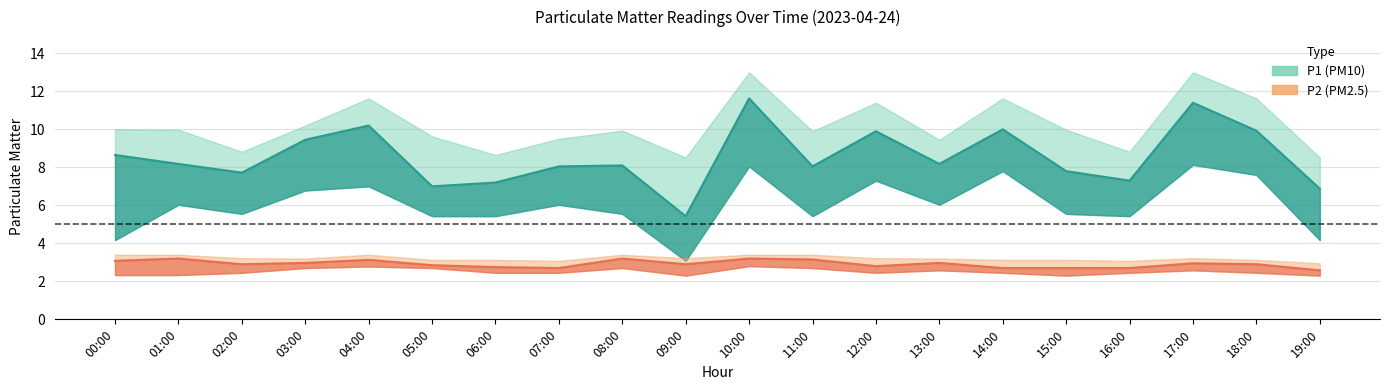

What is the total value across all series at 13:00?

32.4